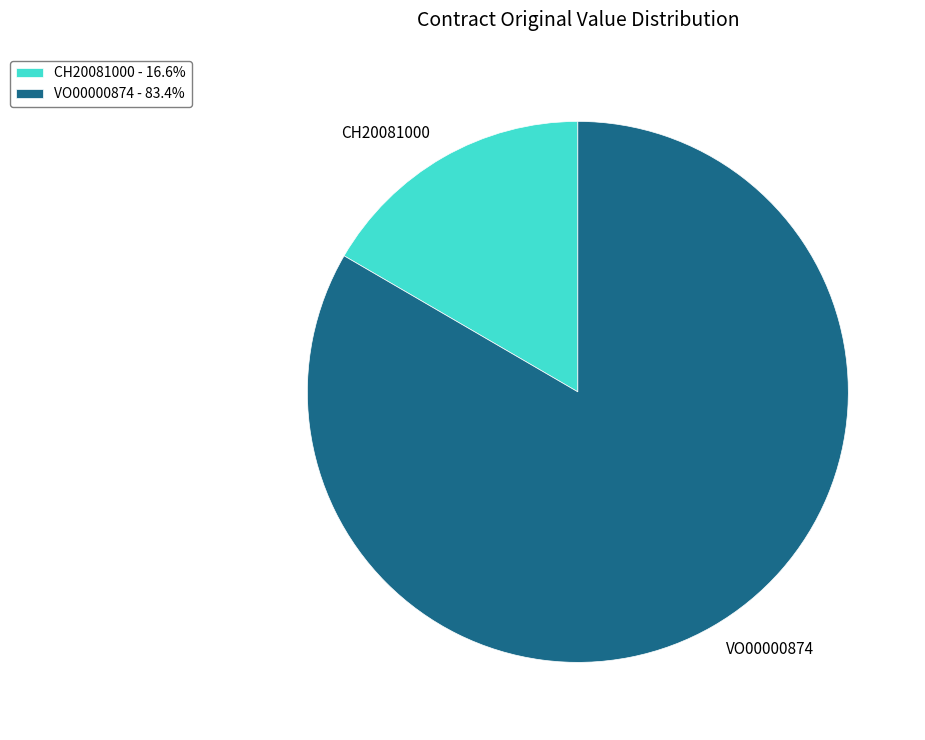

Rank the categories by value from lowest to highest.

CH20081000, VO00000874